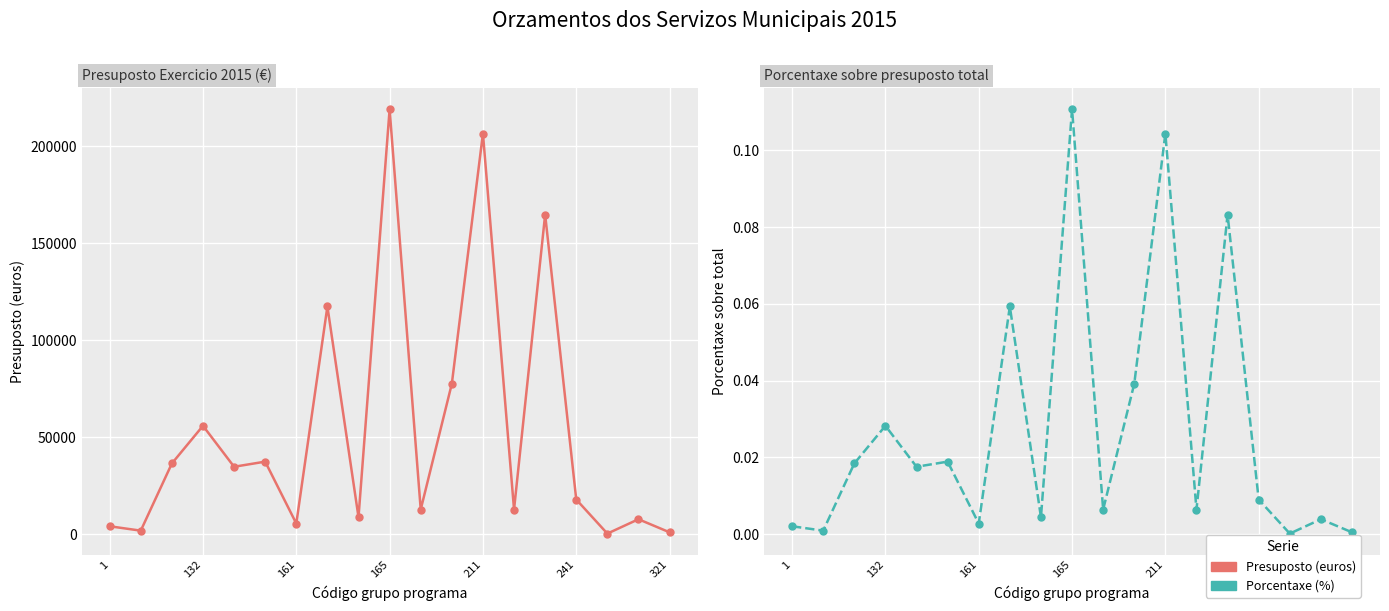

In Presuposto (euros), how many points are higher than both neighbors (excluding endpoints)?

7